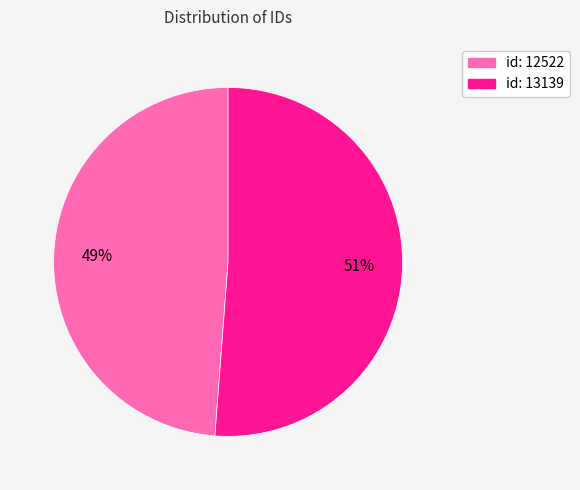

Which slice is the smallest?

id: 12522